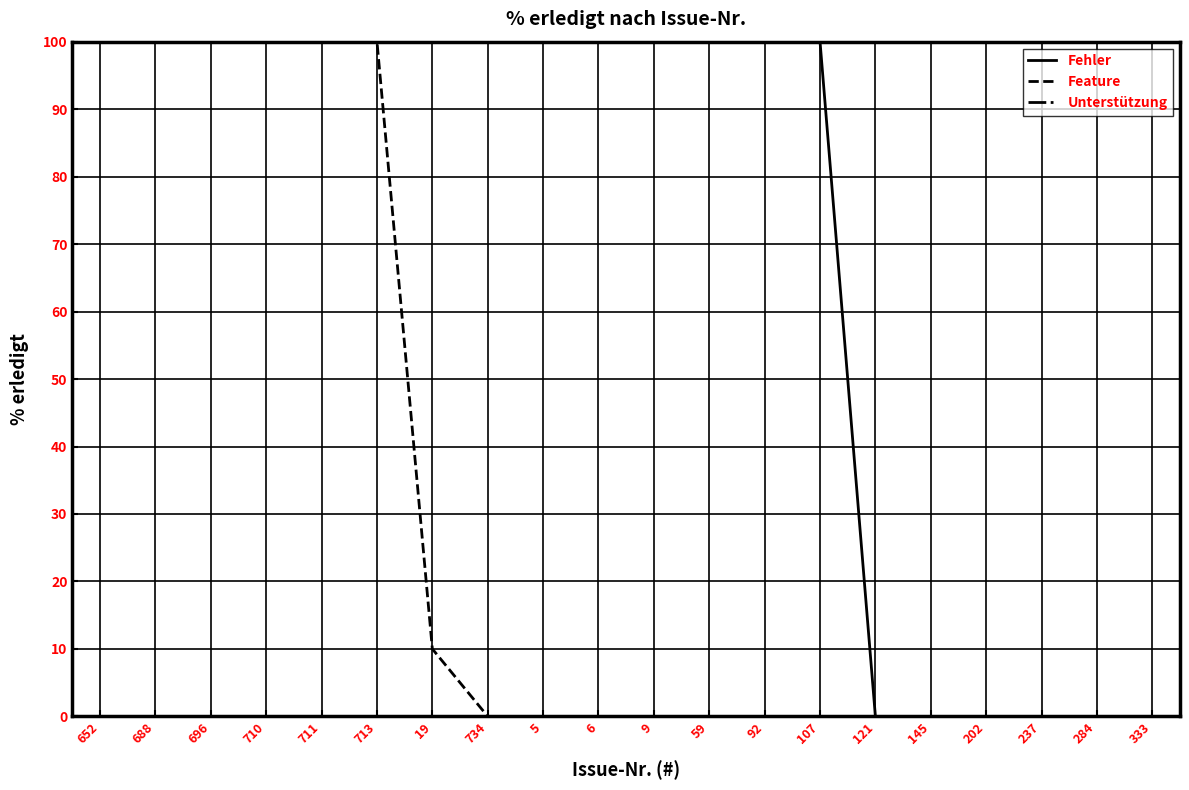

True or false: Feature has a value of 0 at 237.

True